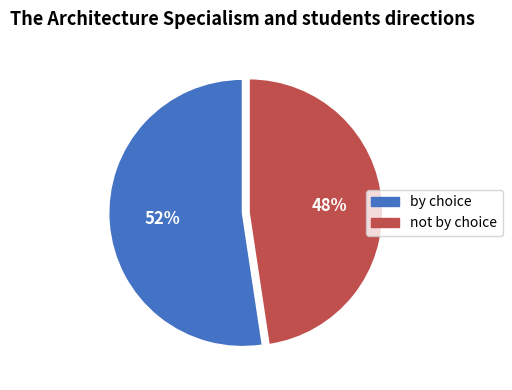

Is it true that not by choice is 59% of the pie?

False